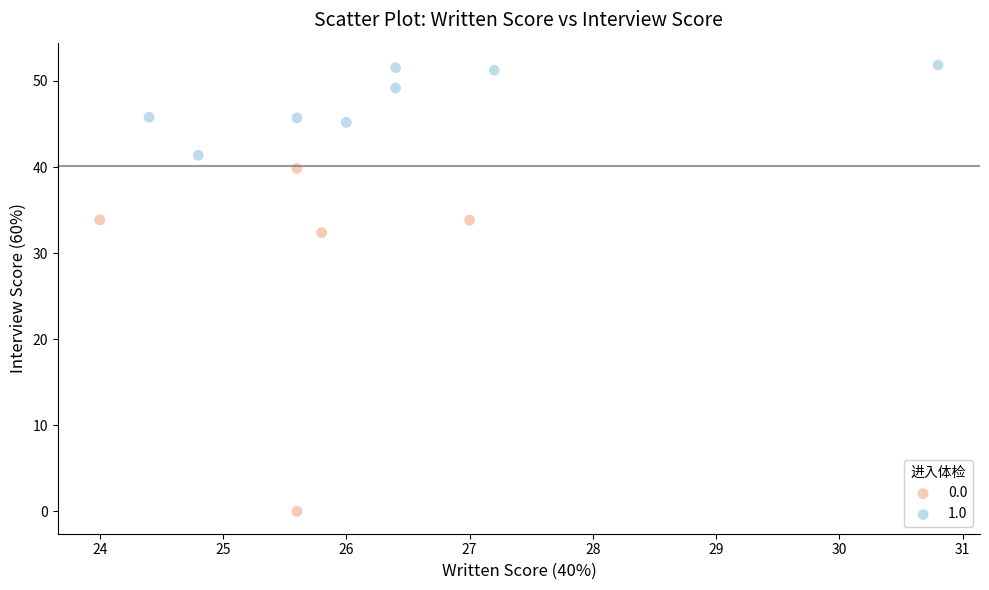

Which series reaches the maximum Y coordinate?

1.0